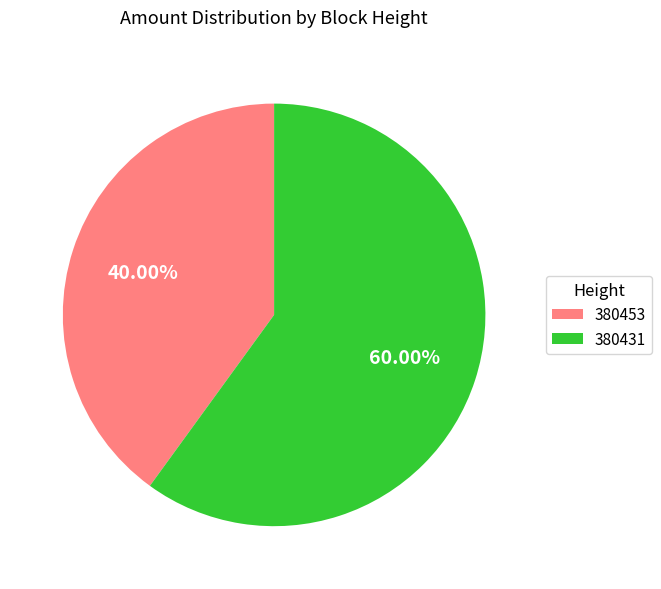

To the nearest percent, what percentage of the pie is 380453?

40%